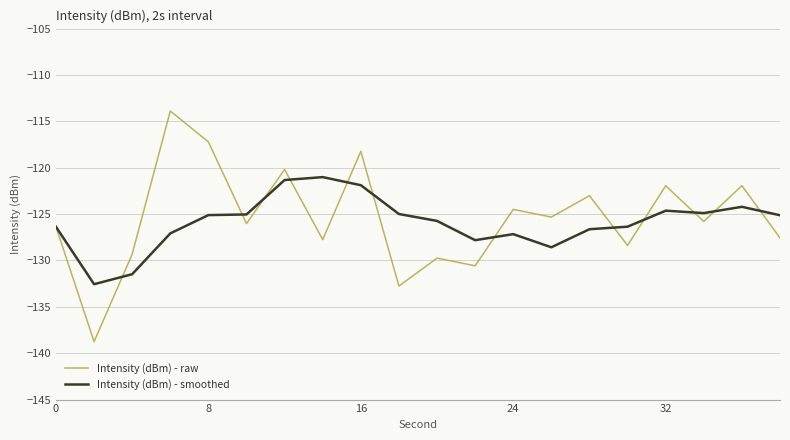

Rank the series by their maximum value, from highest to lowest.

Intensity (dBm) - raw, Intensity (dBm) - smoothed